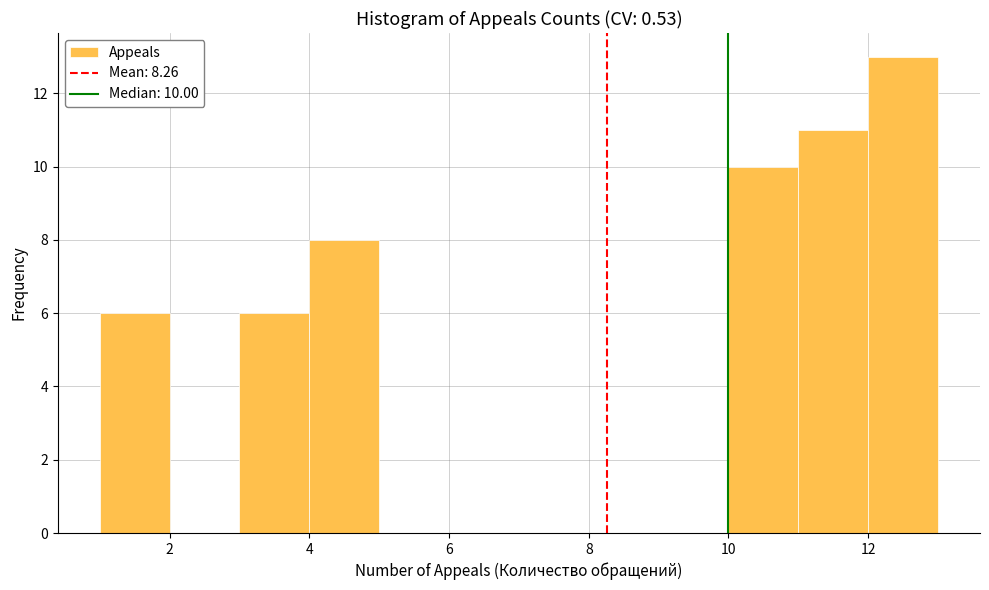

Which range on the x-axis has the tallest bar?

12 to 13